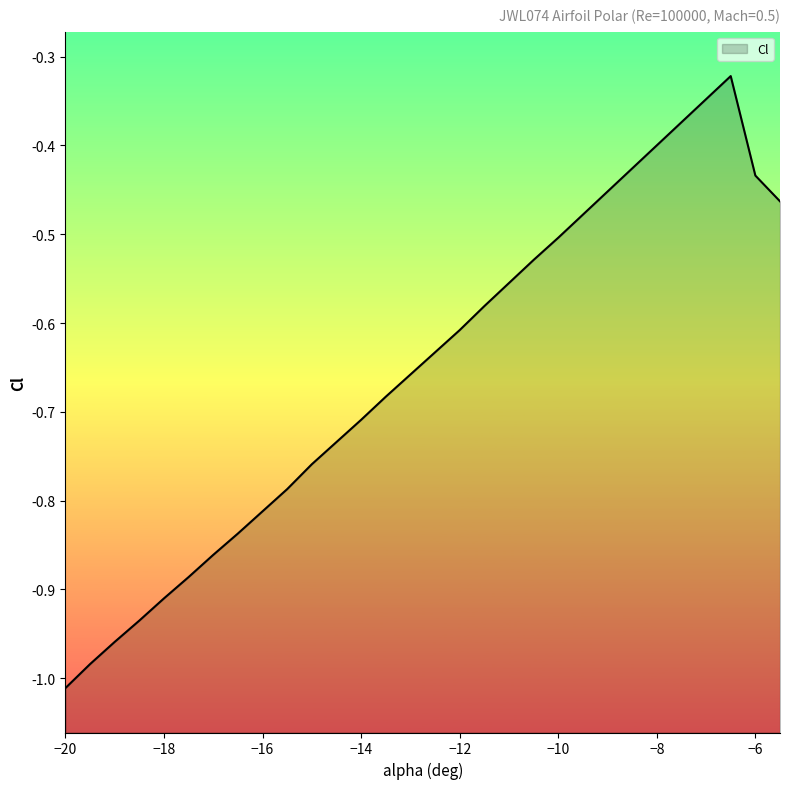

What is the label of the 22nd point from the left?

-9.5